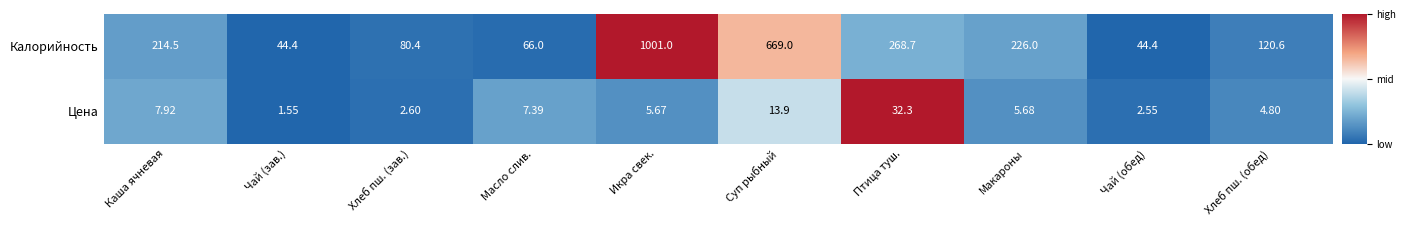

Count the number of data series in this chart.

2